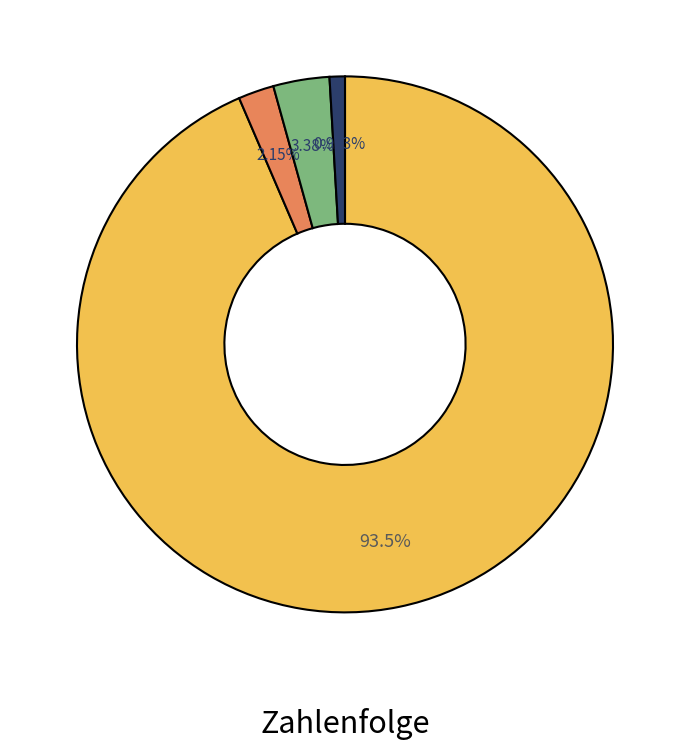

Does any single category account for the majority?

Yes